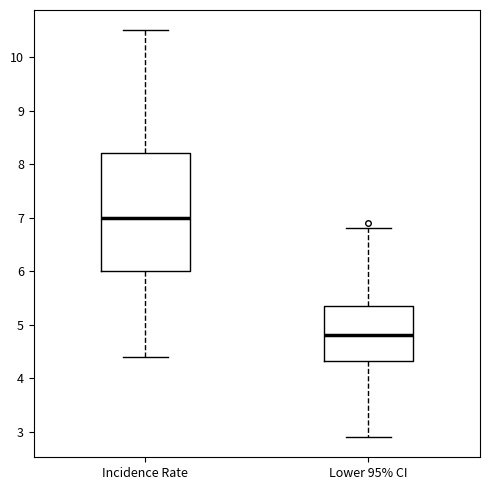

Reading left to right, read every box against the y-axis: the position of its median line, the range the box covers, and the ends of its whiskers. The values are not printed on the chart, so give them approximately, as read against the axis.

Incidence Rate: median 7.0, box 6.0 to 8.2, whiskers 4.4 to 10.5
Lower 95% CI: median 4.8, box 4.3 to 5.4, whiskers 2.9 to 6.8